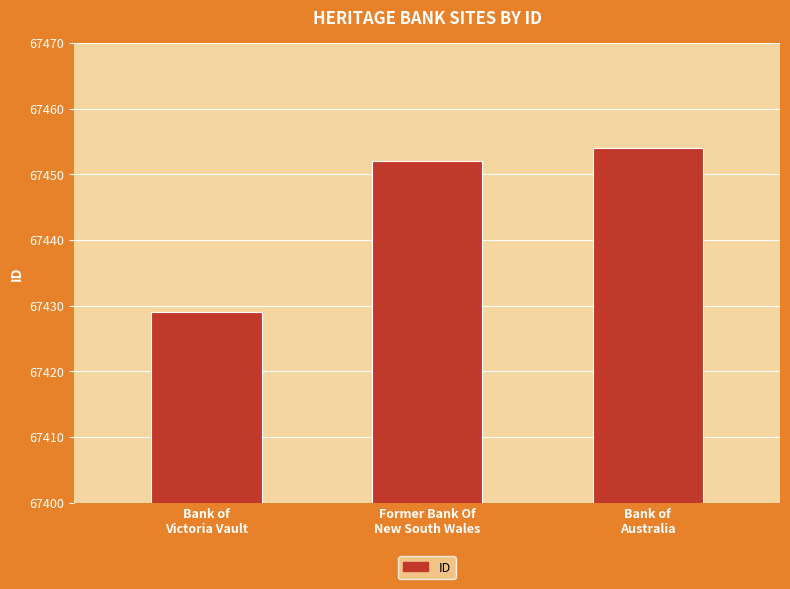

At which category does the chart reach its peak across all series?

Bank of
Australia